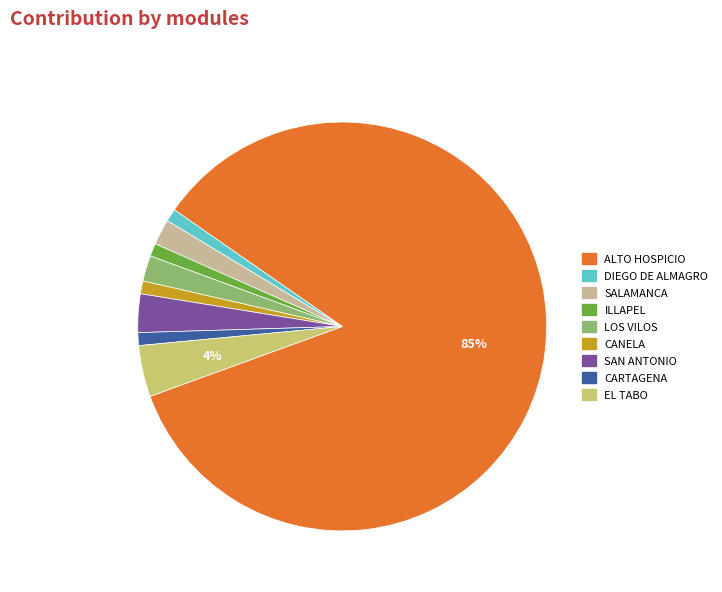

To the nearest percent, what portion does CANELA represent?

1%